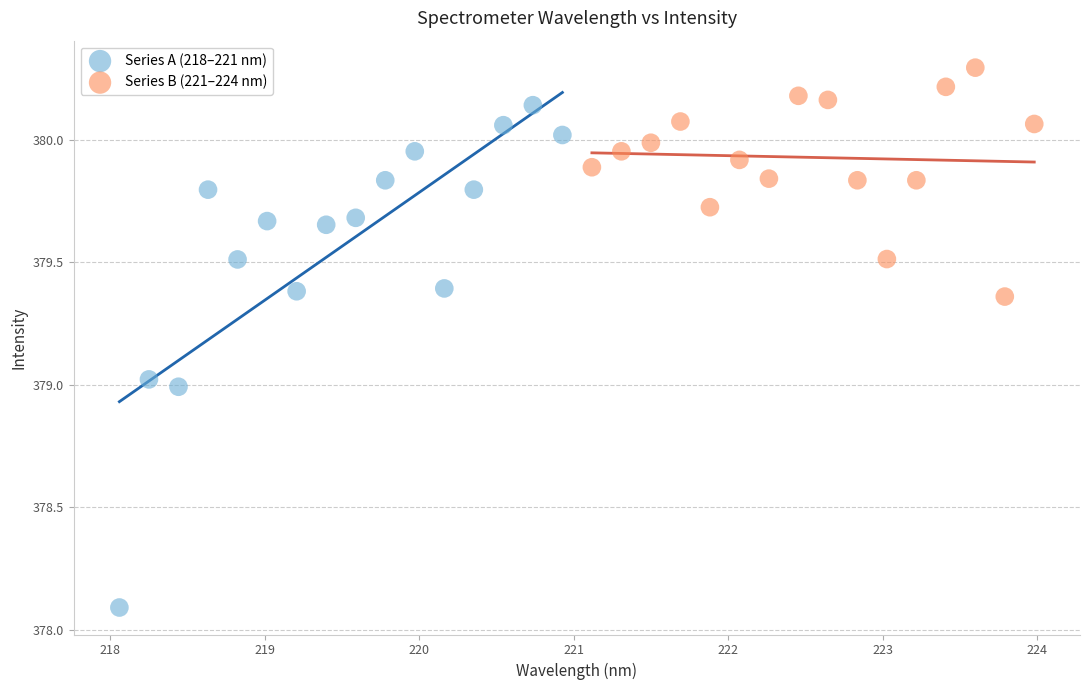

Which series reaches the minimum Y coordinate?

Series A (218–221 nm)